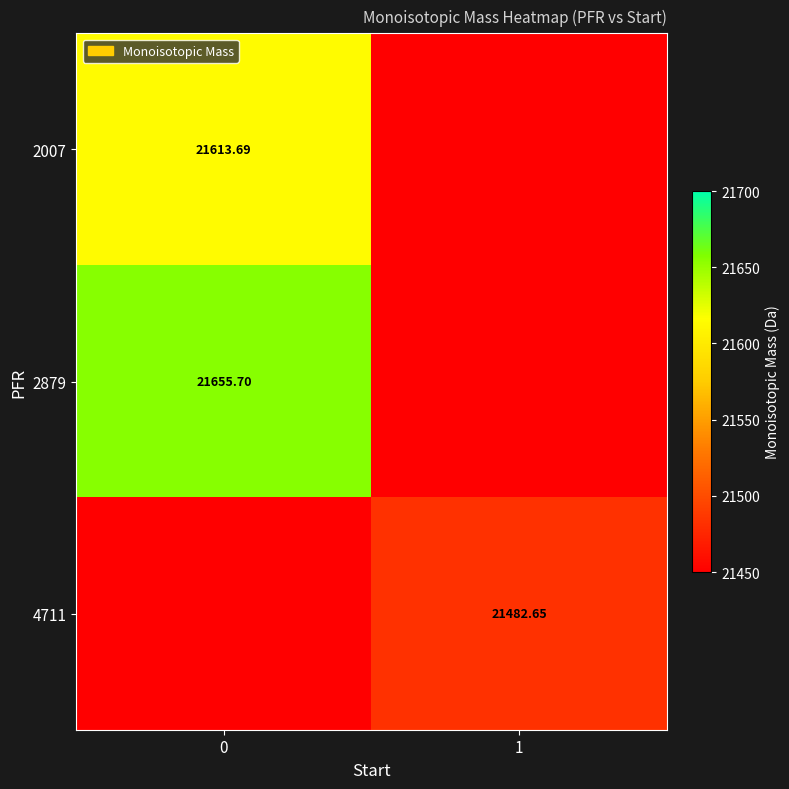

What is the sum of all 2879 values?

43088.4